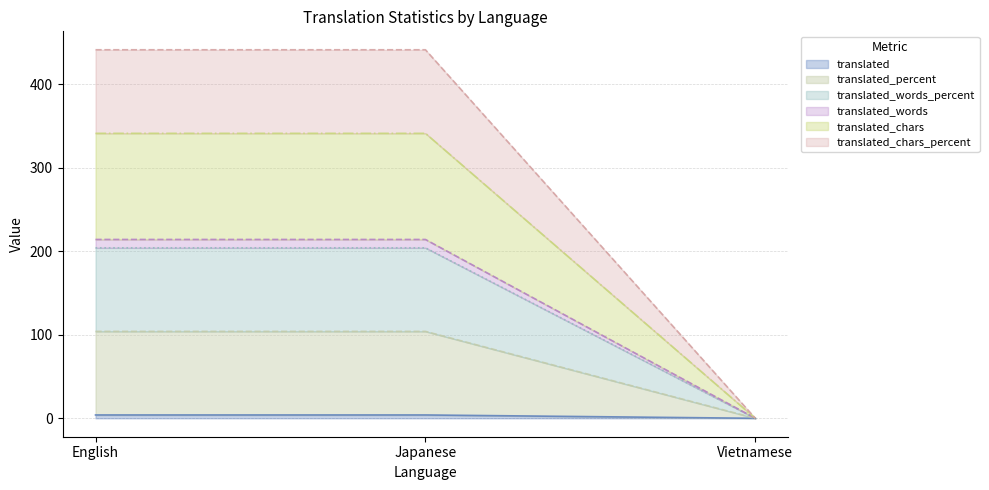

At which label is translated_chars_percent closest to 220?

Vietnamese